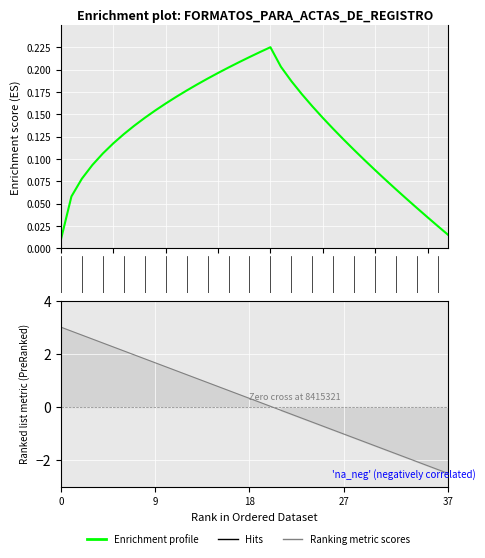

True or false: there are more than 0 points higher than both neighbors.

True